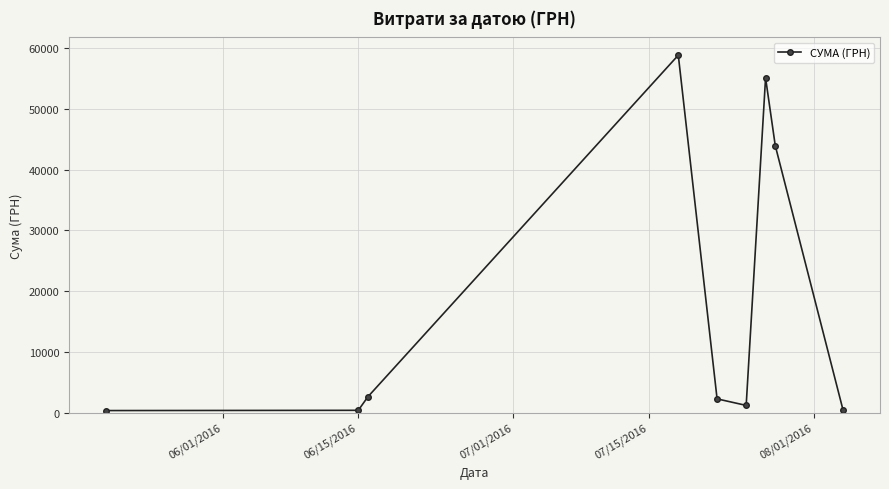

How many interior local peaks (higher than both neighbors) does the data have?

2